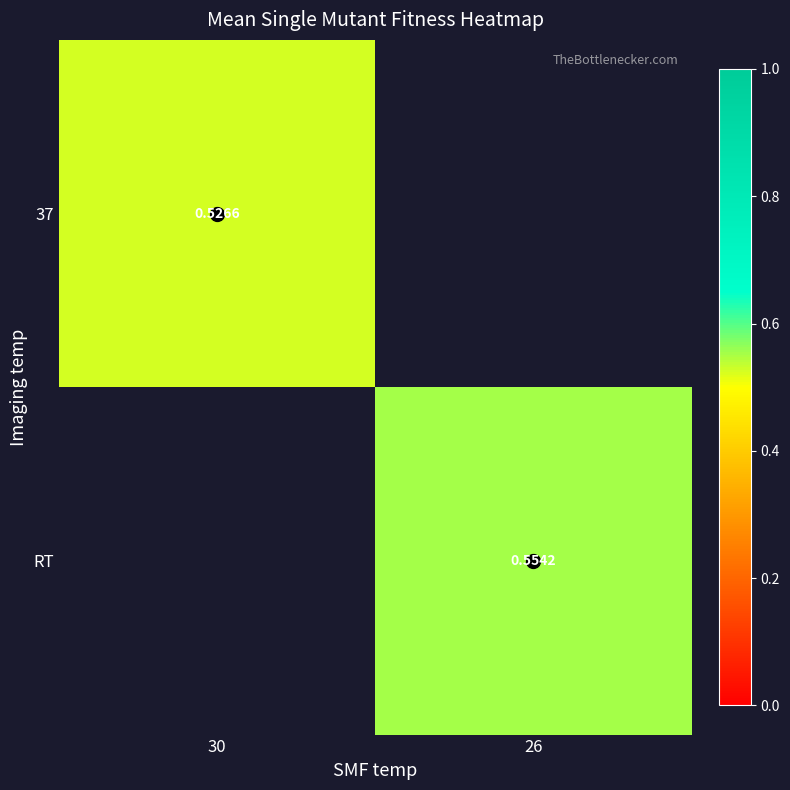

What is the approximate value of 37 at 30?

0.5